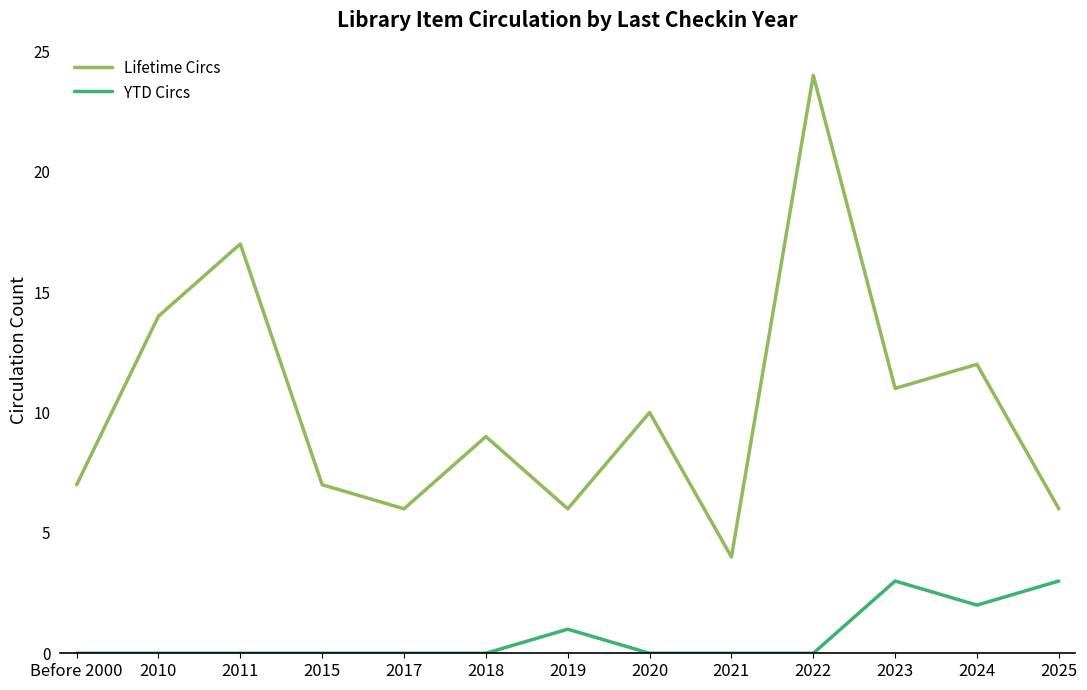

At which category does Lifetime Circs reach its first local peak?

2011